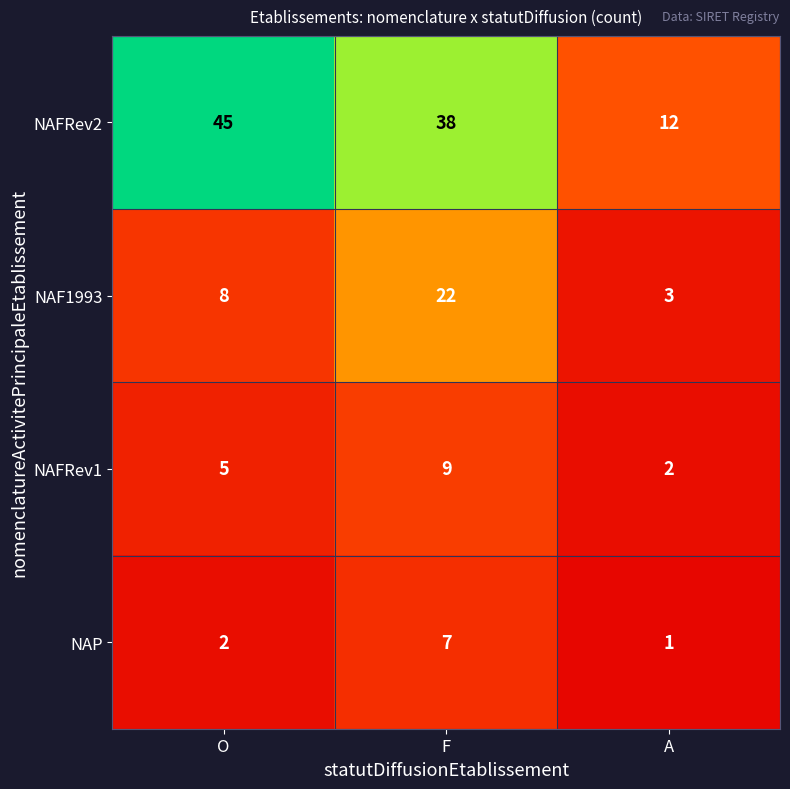

The NAP series shows 1 at A. True or false?

True